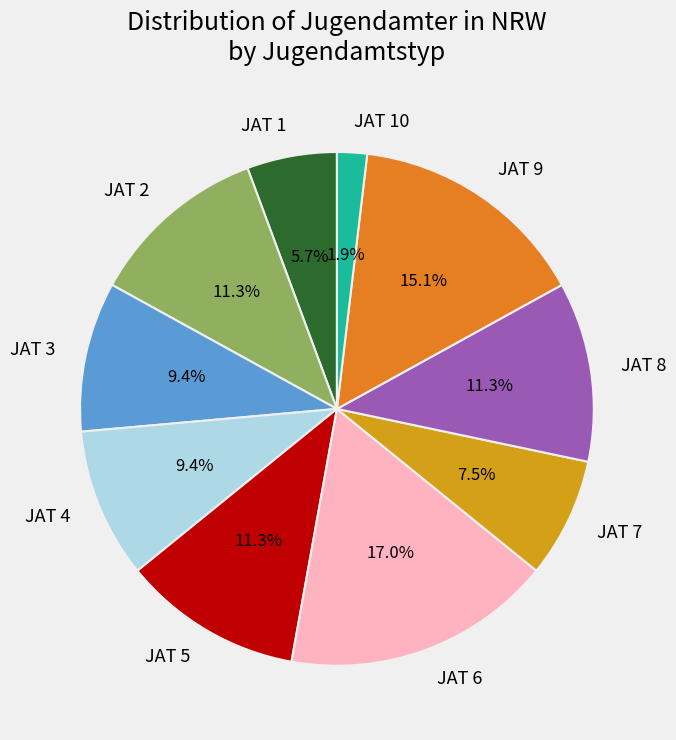

Which slice is the smallest?

JAT 10